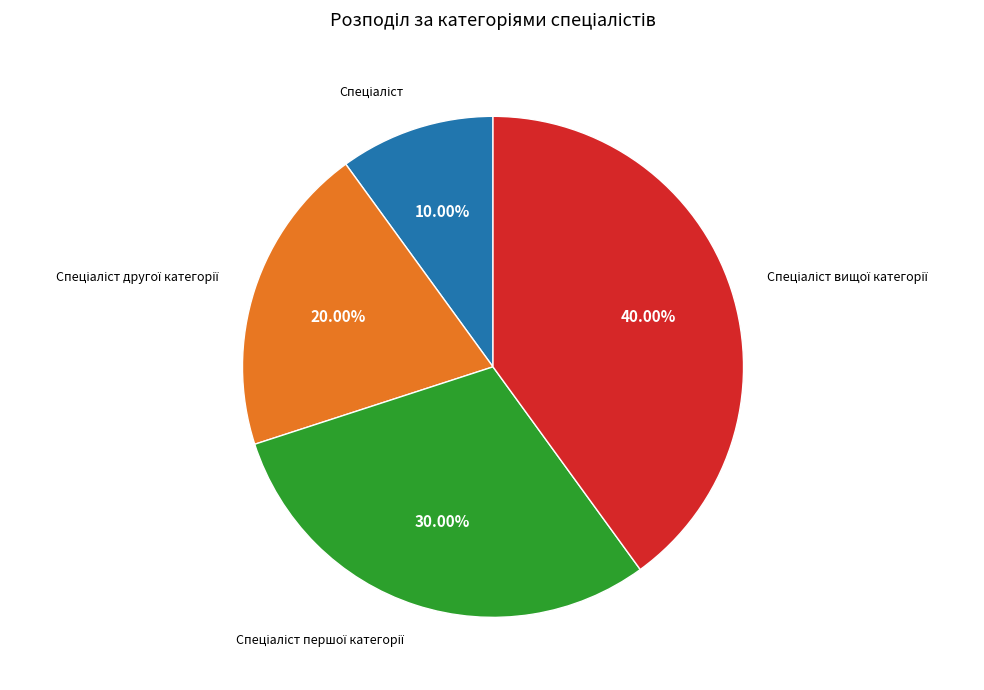

Count the number of slices in the pie.

4